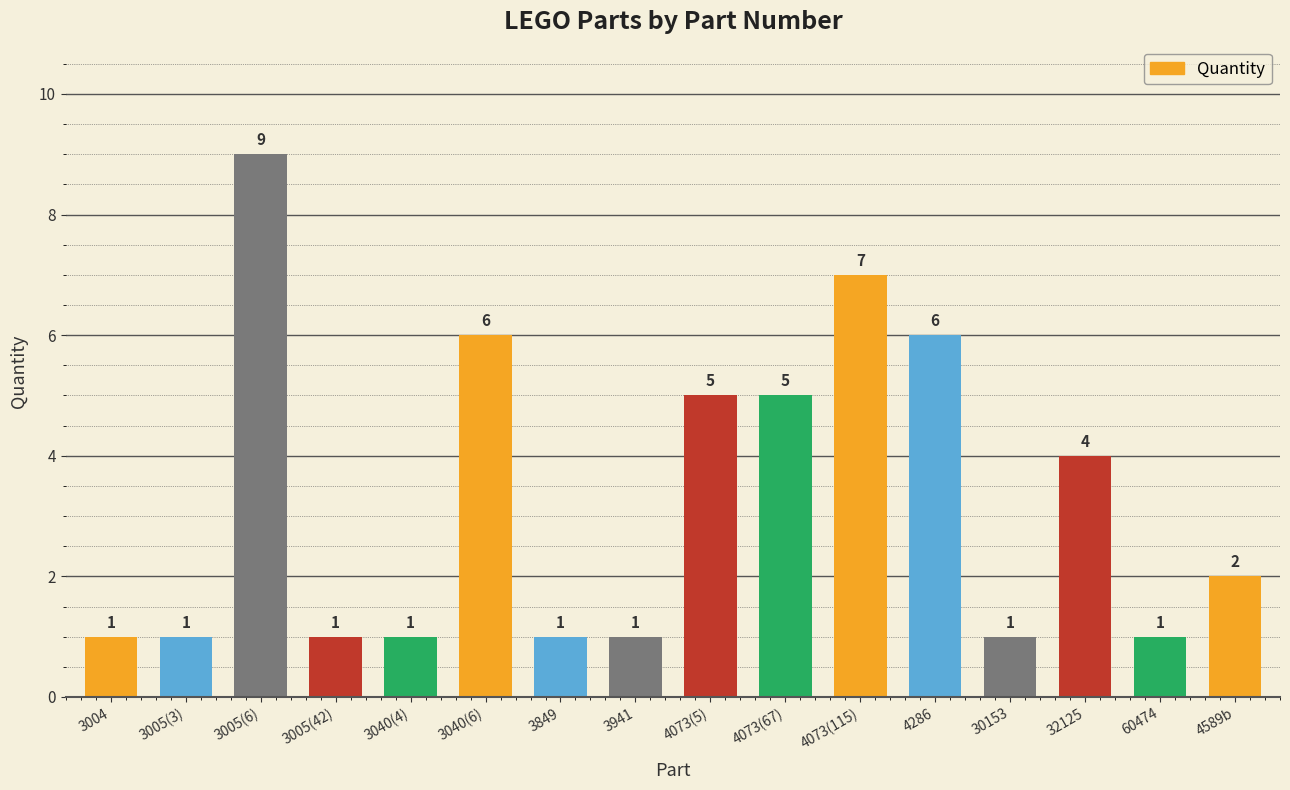

What is the value of the 3rd bar from the left?

9